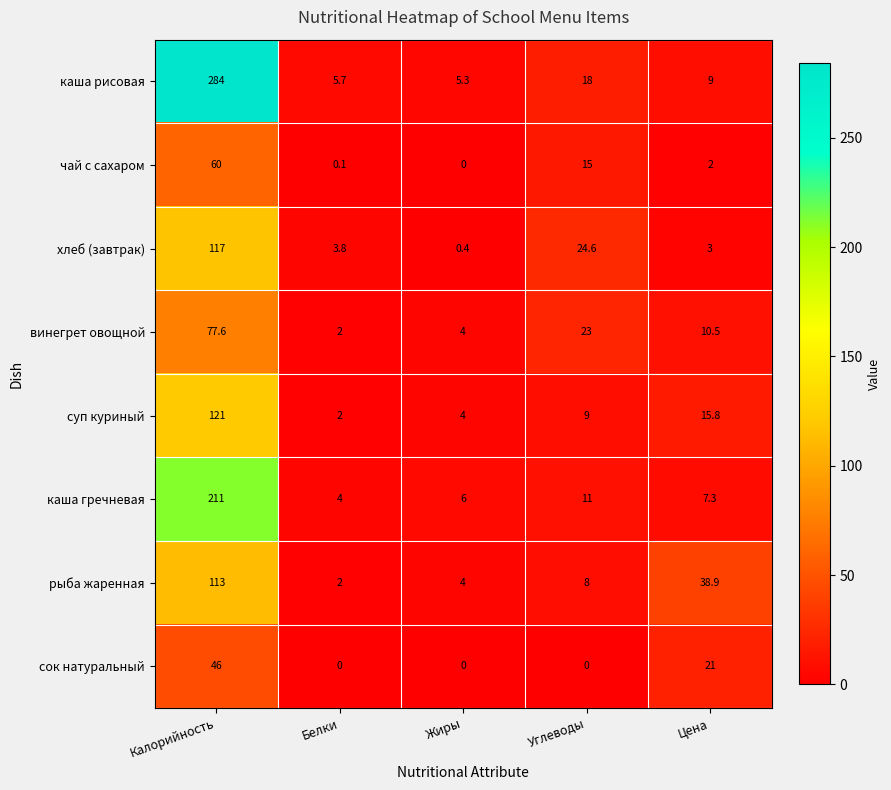

Is it true that хлеб (завтрак) equals 42.2 at Углеводы?

False